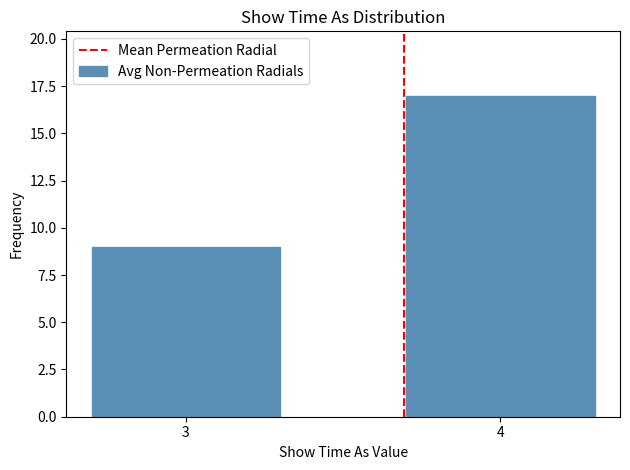

Reading left to right, transcribe all the data shown in this chart.

3=9	4=17